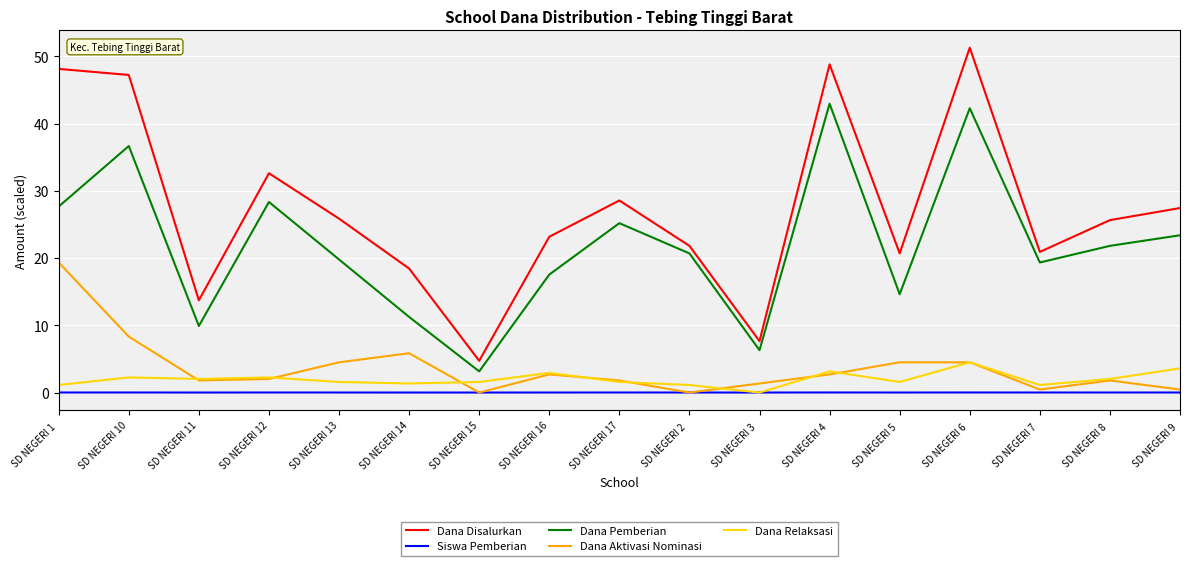

Which series has the widest spread of values?

Dana Disalurkan